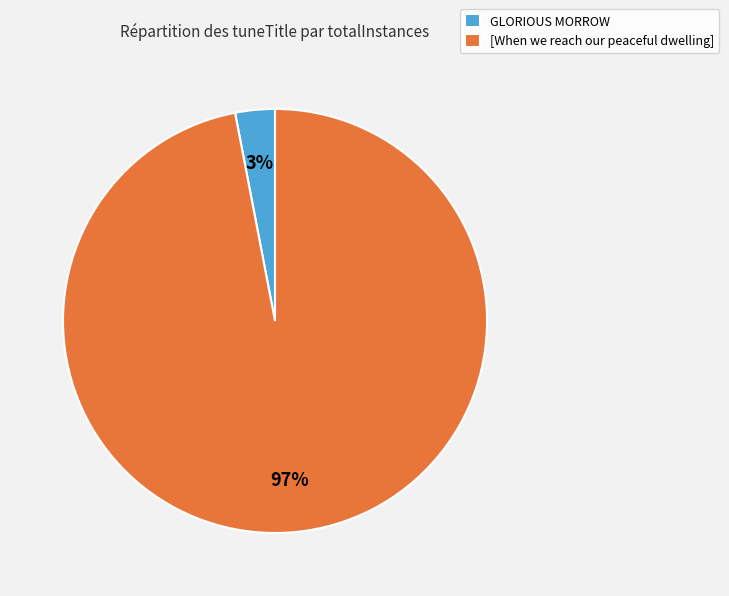

To the nearest percent, what is the combined percentage of [When we reach our peaceful dwelling] and GLORIOUS MORROW?

100%